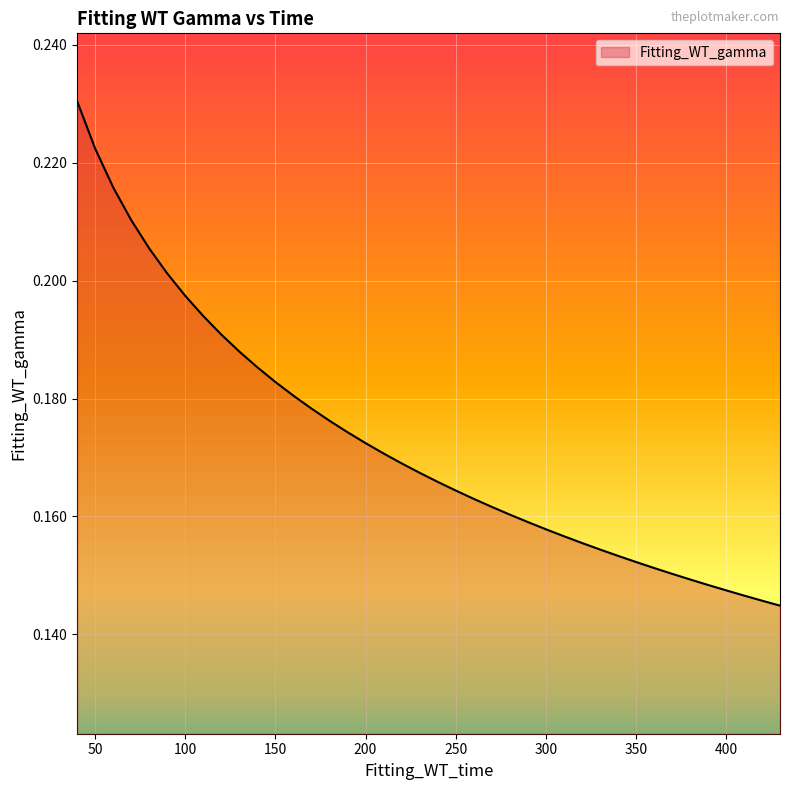

List the labels in order of value, smallest first.

430.0, 420.0, 410.0, 400.0, 390.0, 380.0, 370.0, 360.0, 350.0, 340.0, 330.0, 320.0, 310.0, 300.0, 290.0, 280.0, 270.0, 260.0, 250.0, 240.0, 230.0, 220.0, 210.0, 200.0, 190.0, 180.0, 170.0, 160.0, 150.0, 140.0, 130.0, 120.0, 110.0, 100.0, 90.0, 80.0, 70.0, 60.0, 50.0, 40.0